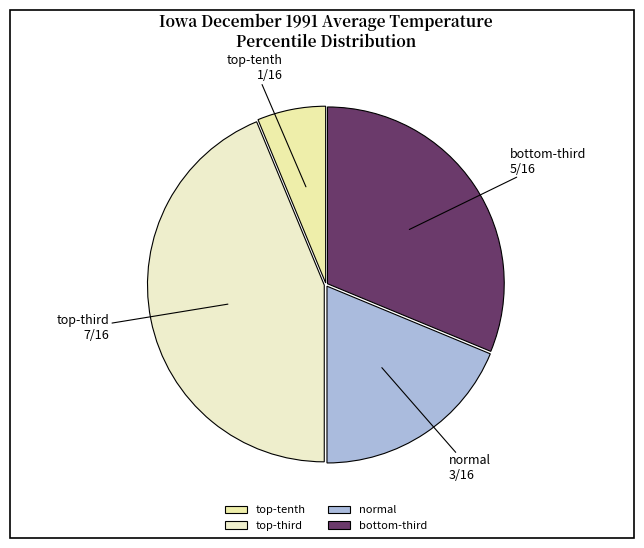

How many segments does this pie chart have?

4